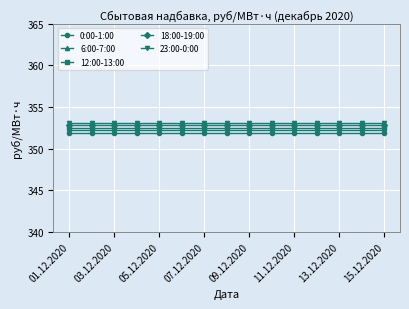

What is the sum of all 12:00-13:00 values?

5287.4